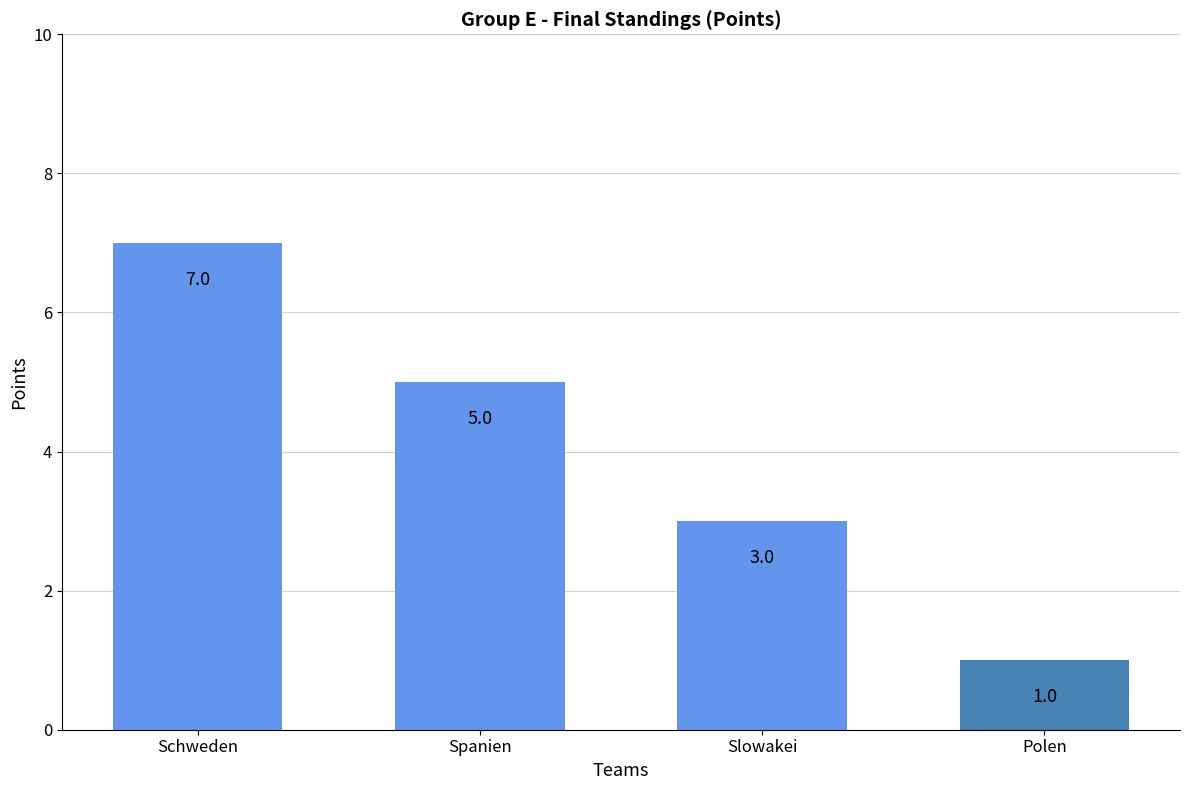

Which category has the highest value across all series?

Schweden